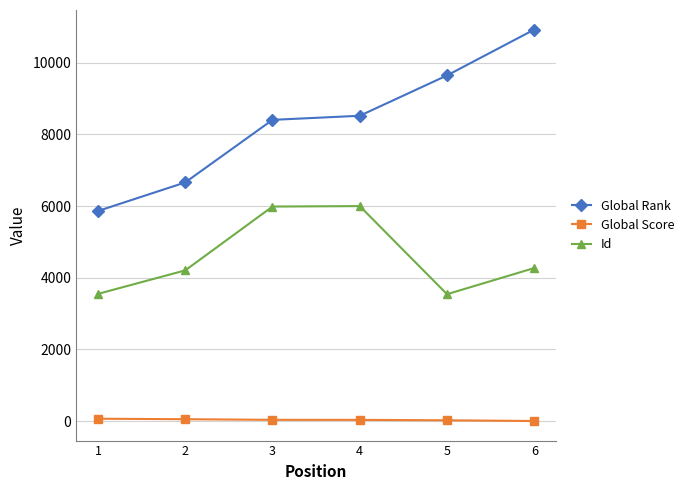

What is the total value across all series at 1?

9479